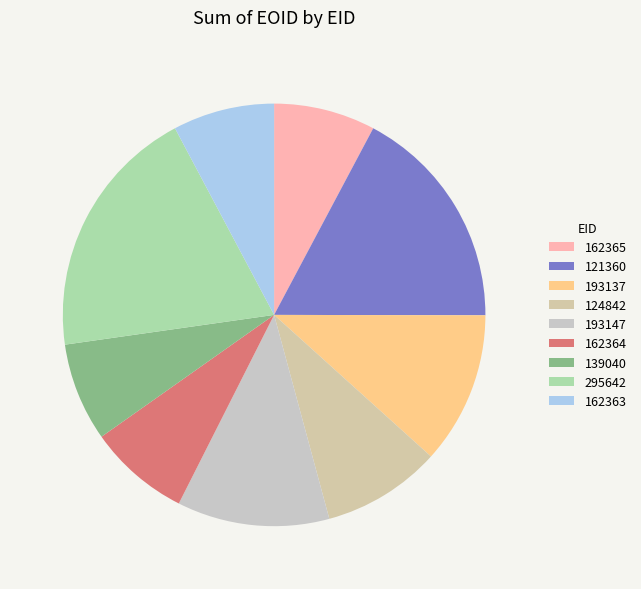

Is it true that 121360 is 9% of the pie?

False